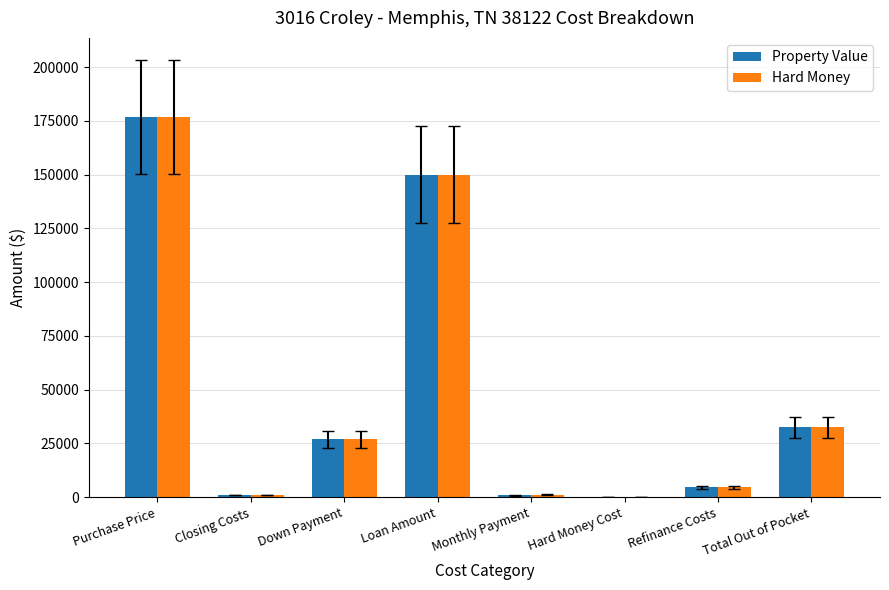

Is it true that Property Value equals 59953.2 at Purchase Price?

False